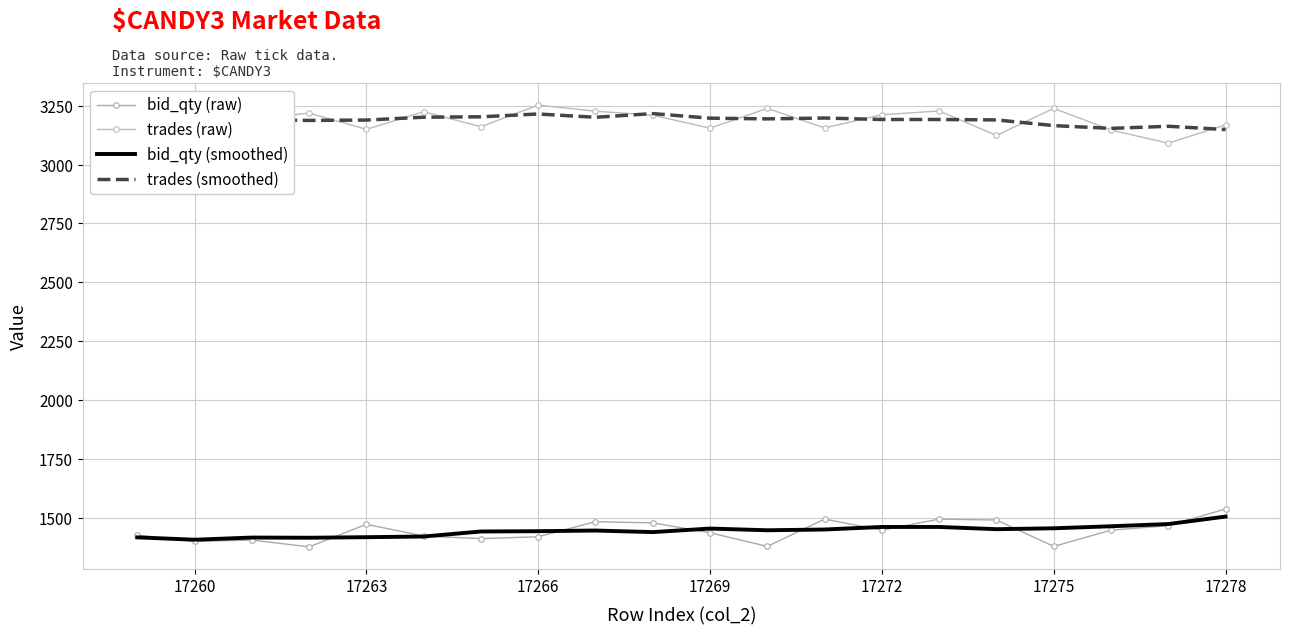

True or false: trades (smoothed) and bid_qty (raw) cross at least once.

False